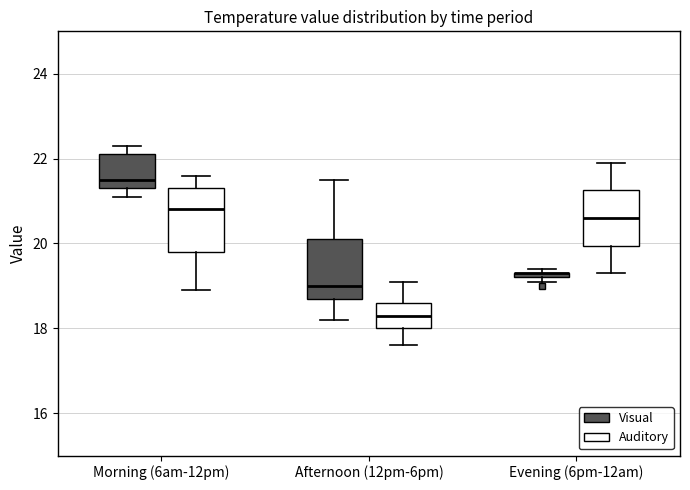

Where is the upper edge of the box for Afternoon (12pm-6pm) (Visual) on the y-axis? The values are not printed on the chart, so give them approximately, as read against the axis.

20.2